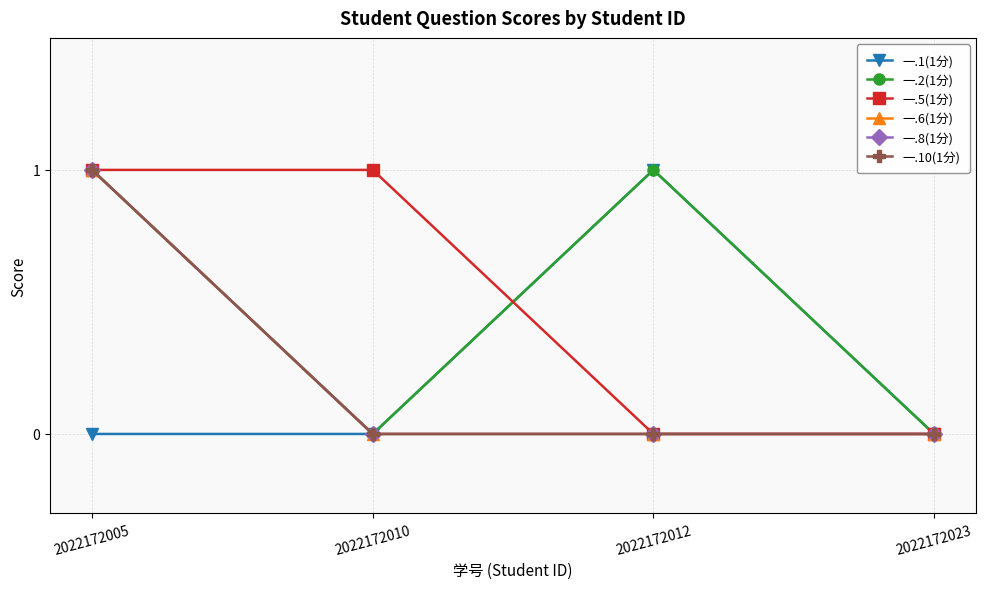

Reading left to right, transcribe all the data shown in this chart.

一.1(1分): 0	0	1	0
一.2(1分): 1	0	1	0
一.5(1分): 1	1	0	0
一.6(1分): 1	0	0	0
一.8(1分): 1	0	0	0
一.10(1分): 1	0	0	0